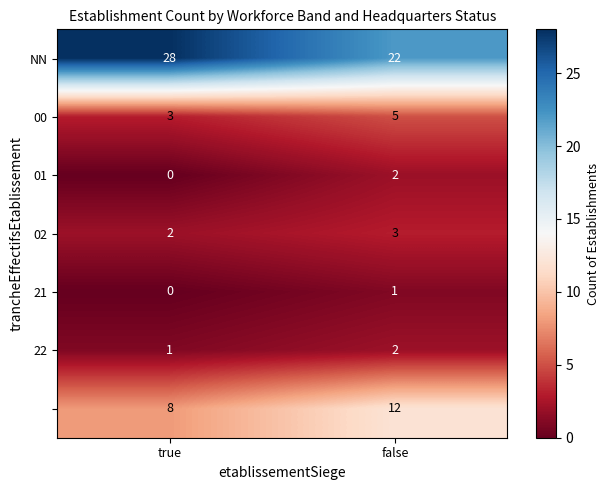

What is the difference between the highest and lowest values at true?

28